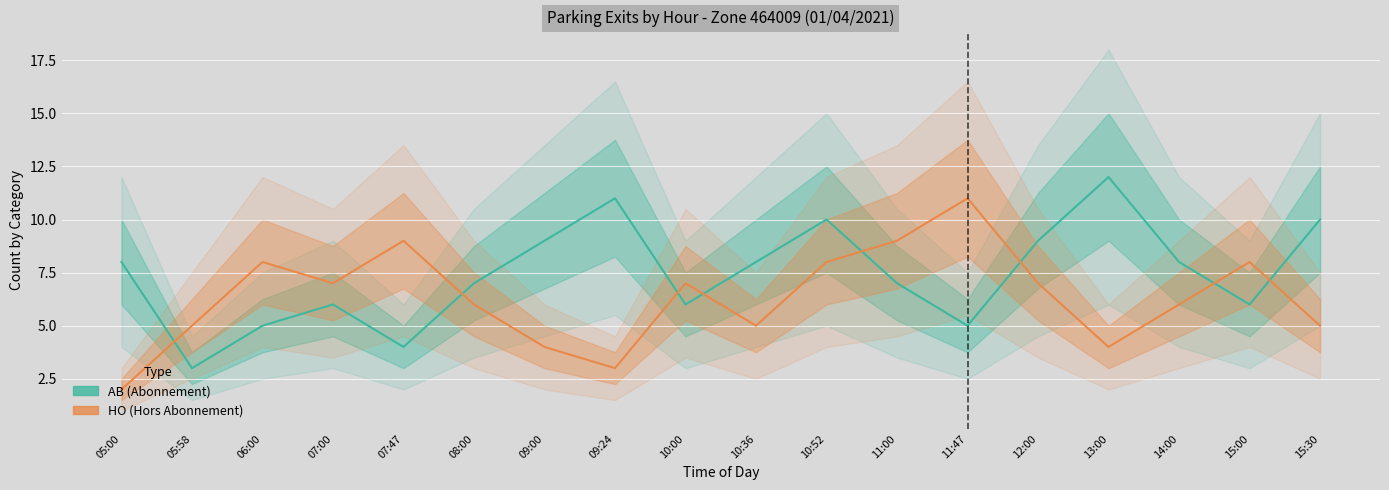

What is the difference between the maximum and second lowest values in the HO series?

8